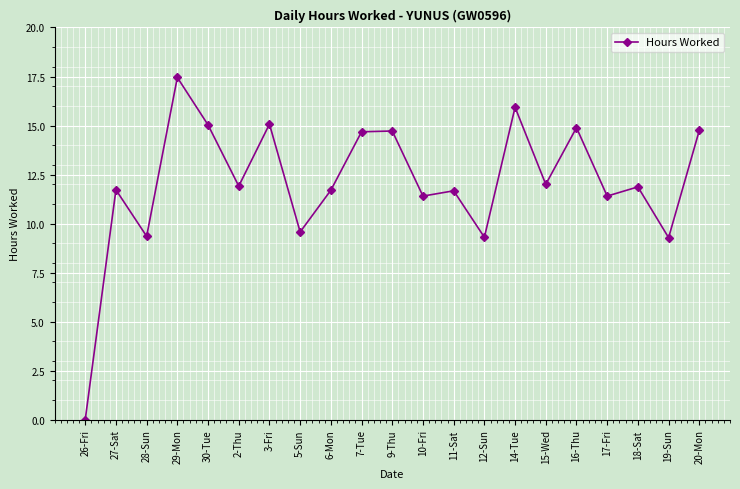

What position from the right is 16-Thu?

5